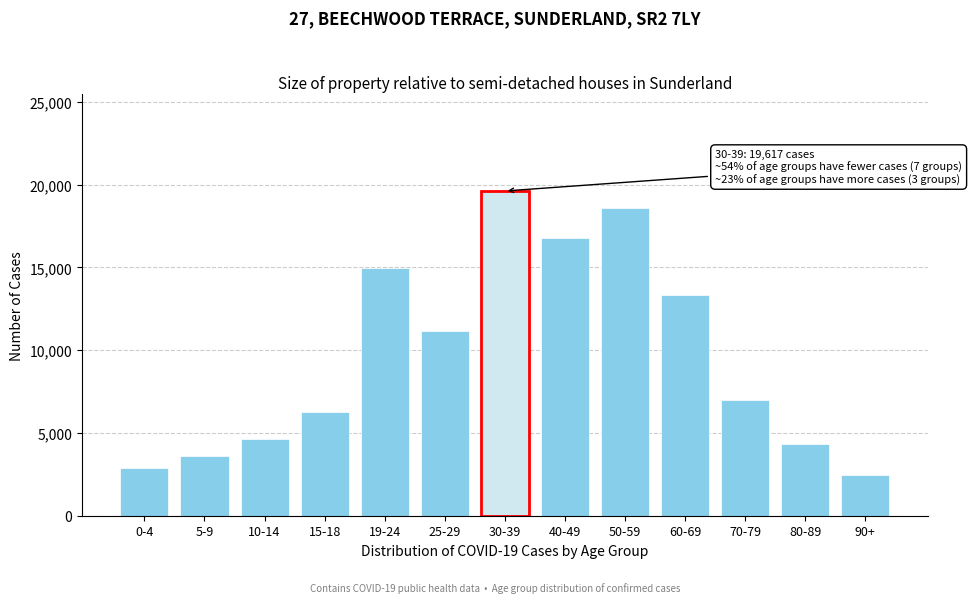

Reading right to left, what are all the values shown in this chart?

2441	4348	6967	13341	18596	16779	19617	11129	14974	6237	4636	3631	2899